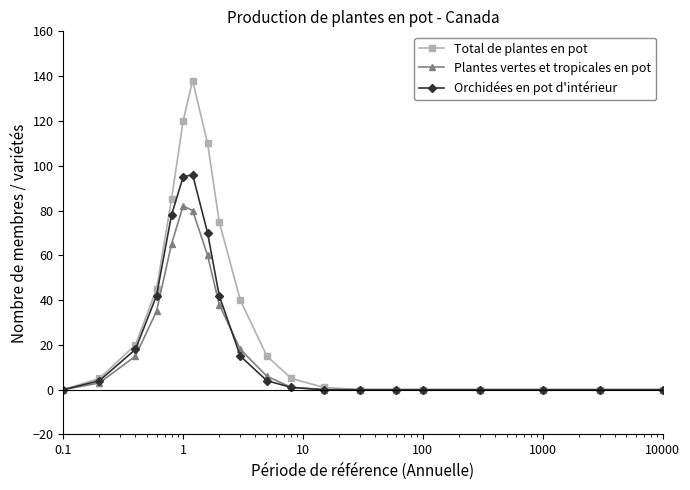

Which series has the widest spread of values?

Total de plantes en pot